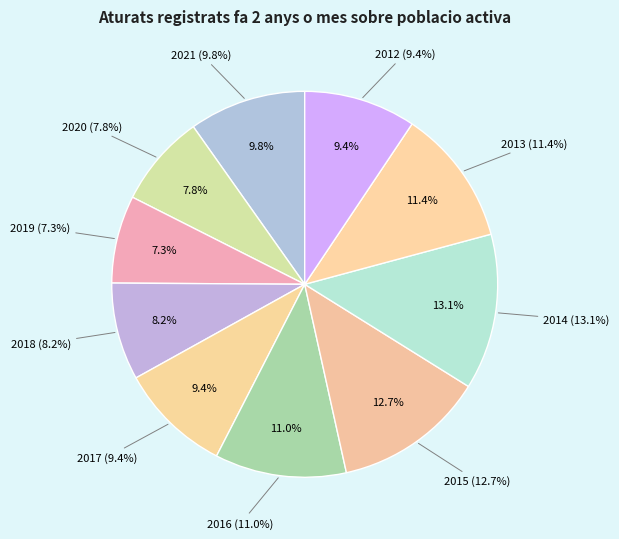

Combined, what portion of the pie is 2016 and 2015?

23.7%